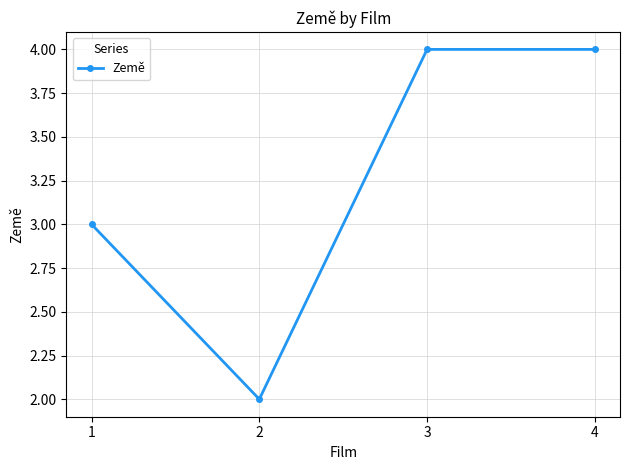

What is the value of the 3rd point from the left?

4